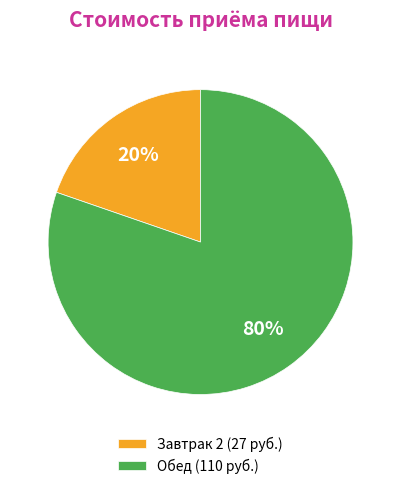

How many slices are in this pie chart?

2